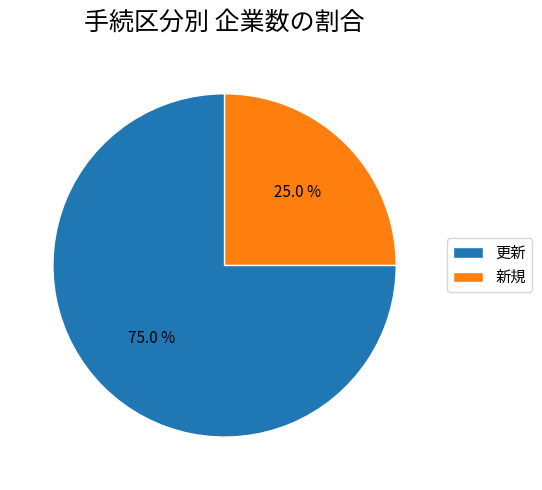

Rank the categories by value from highest to lowest.

更新, 新規